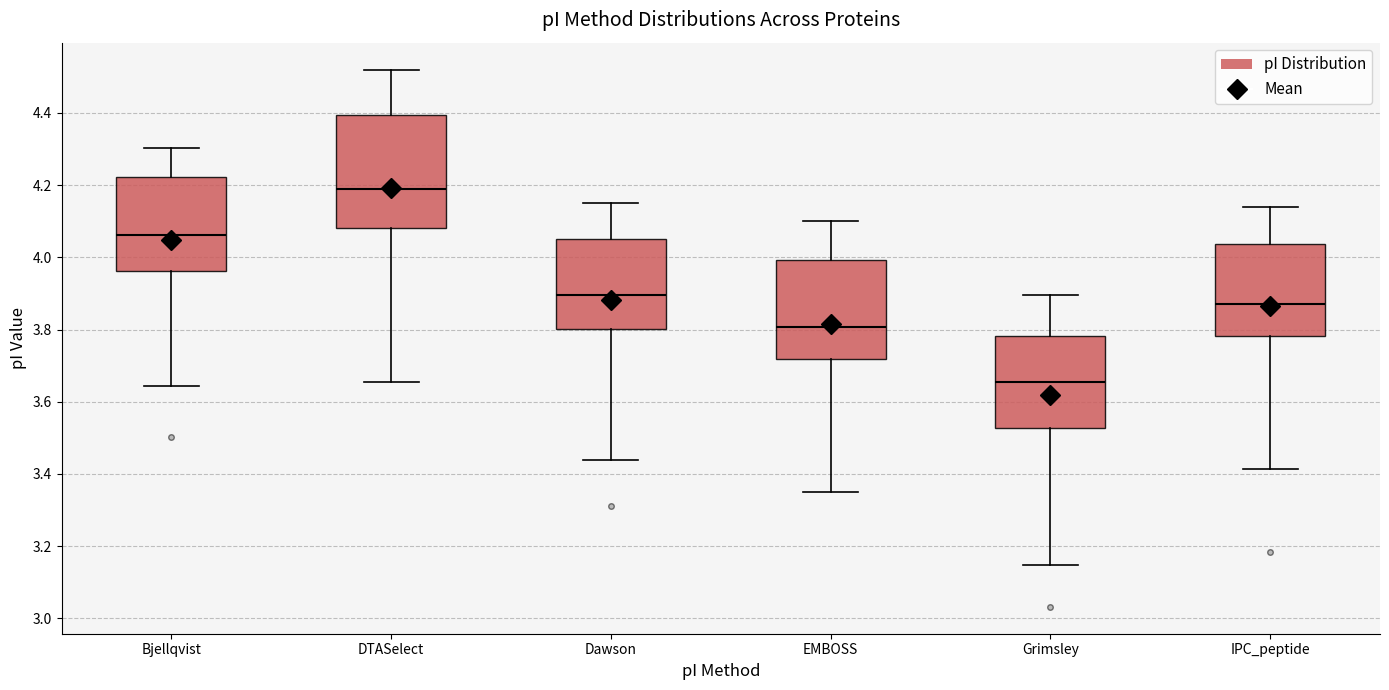

Reading left to right, transcribe this box plot: for each box, give where its median line is, the range the box spans, and where its two whiskers end, as read against the y-axis. The values are not printed on the chart, so give them approximately, as read against the axis.

Bjellqvist: median 4.06, box 3.96 to 4.22, whiskers 3.64 to 4.30
DTASelect: median 4.20, box 4.08 to 4.40, whiskers 3.66 to 4.52
Dawson: median 3.90, box 3.80 to 4.06, whiskers 3.44 to 4.16
EMBOSS: median 3.80, box 3.72 to 4.00, whiskers 3.36 to 4.10
Grimsley: median 3.66, box 3.52 to 3.78, whiskers 3.14 to 3.90
IPC_peptide: median 3.88, box 3.78 to 4.04, whiskers 3.42 to 4.14